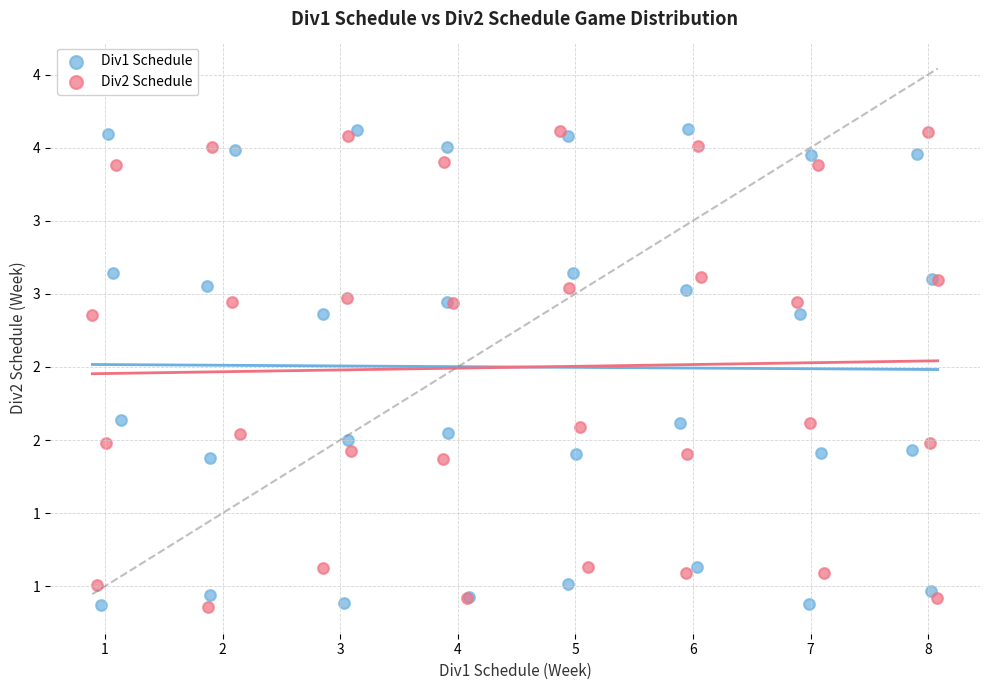

What are all the series names shown in the legend?

Div1 Schedule, Div2 Schedule